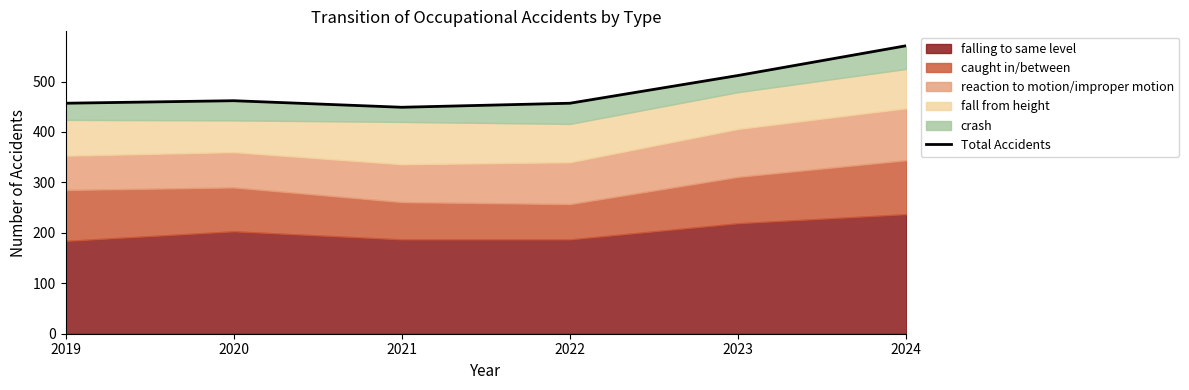

What is the greatest value displayed?

571